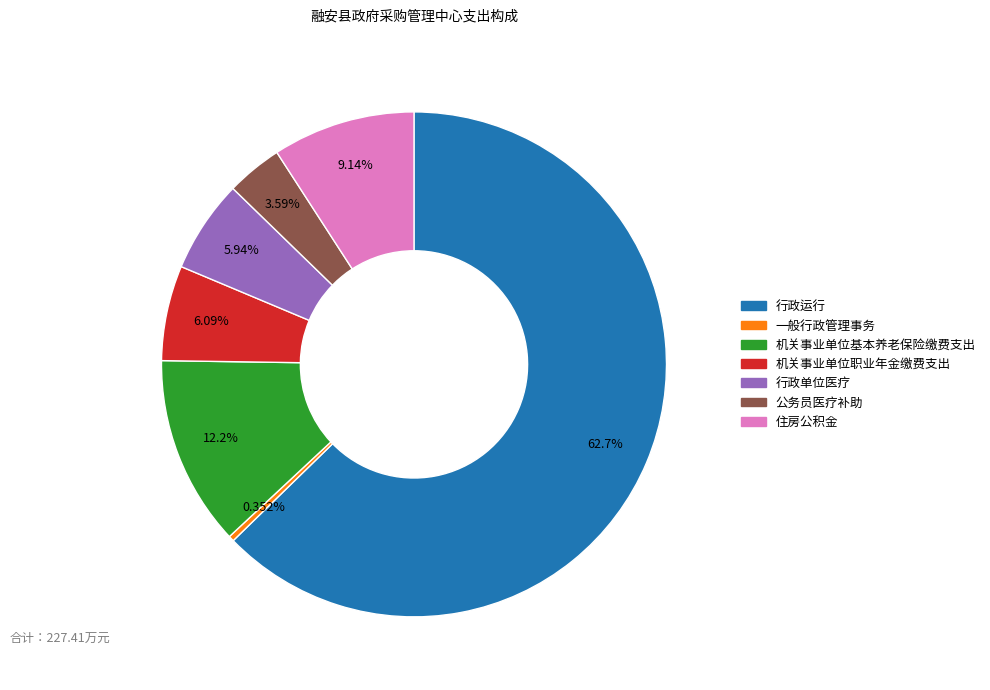

The 一般行政管理事务 slice represents 0% of the pie. True or false?

True